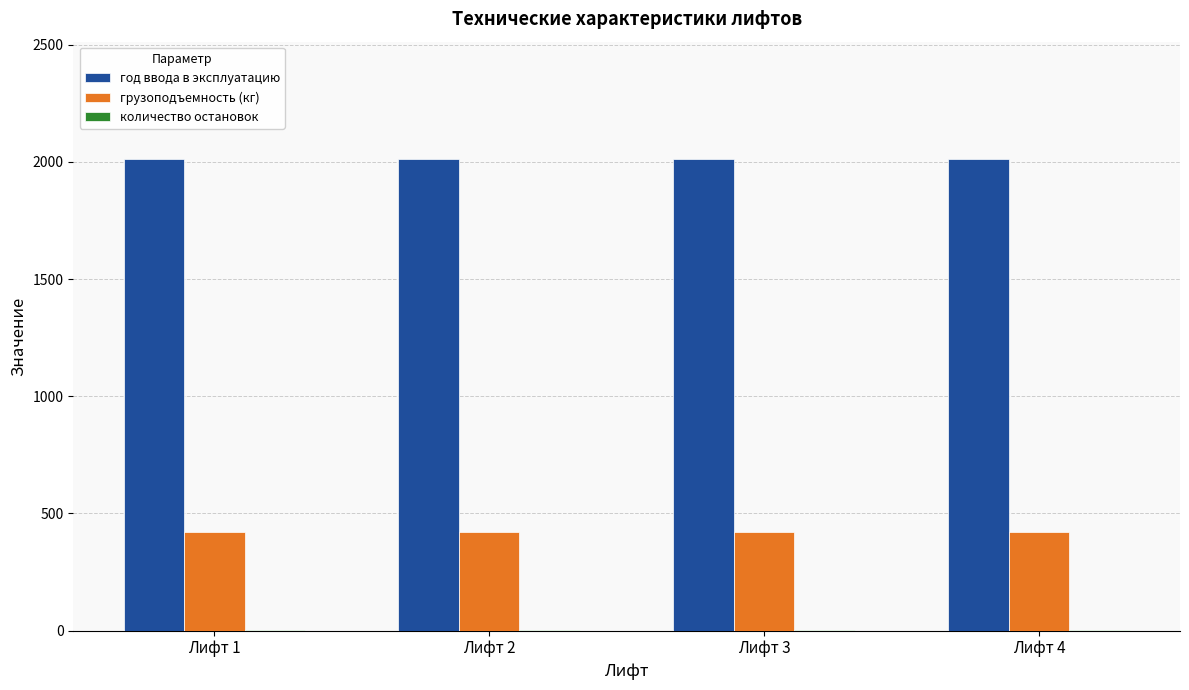

The год ввода в эксплуатацию series shows 2991 at Лифт 3. True or false?

False